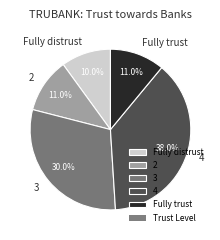

To the nearest percent, what is the average slice percentage?

20%